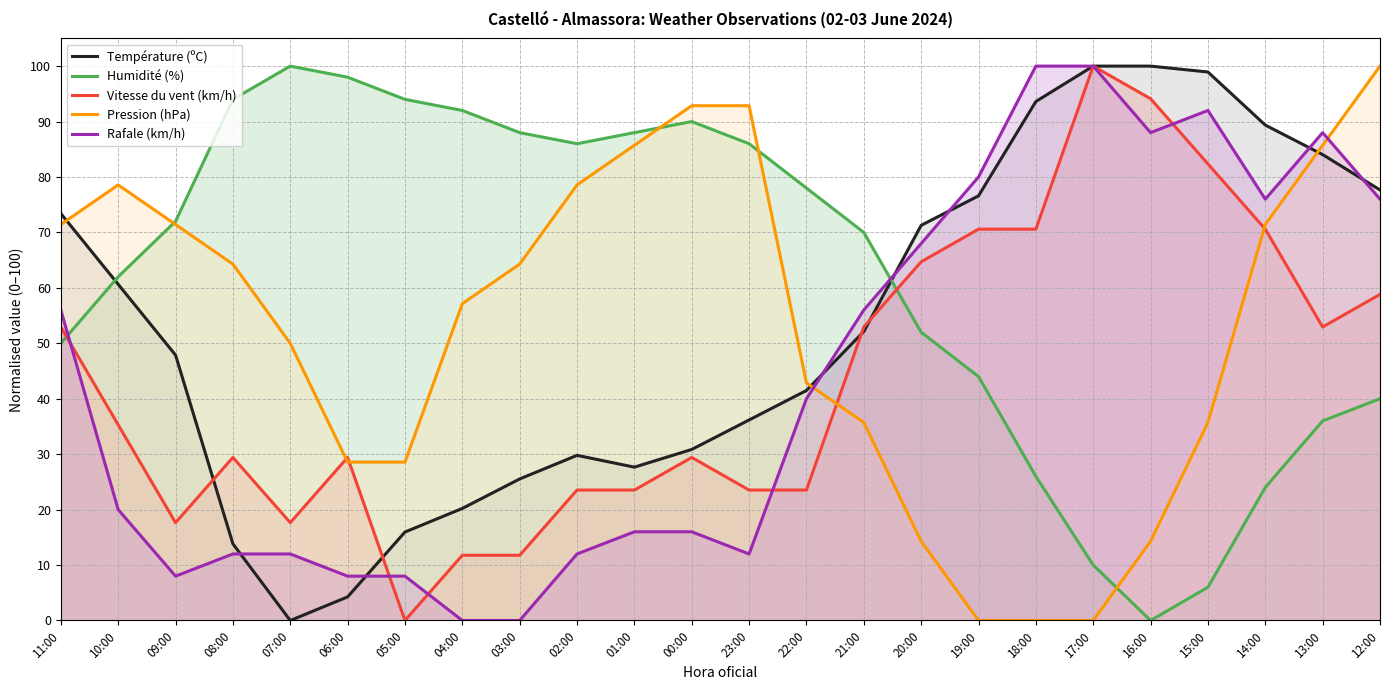

Which series changed the most between 17:00 and 16:00?

Pression (hPa)